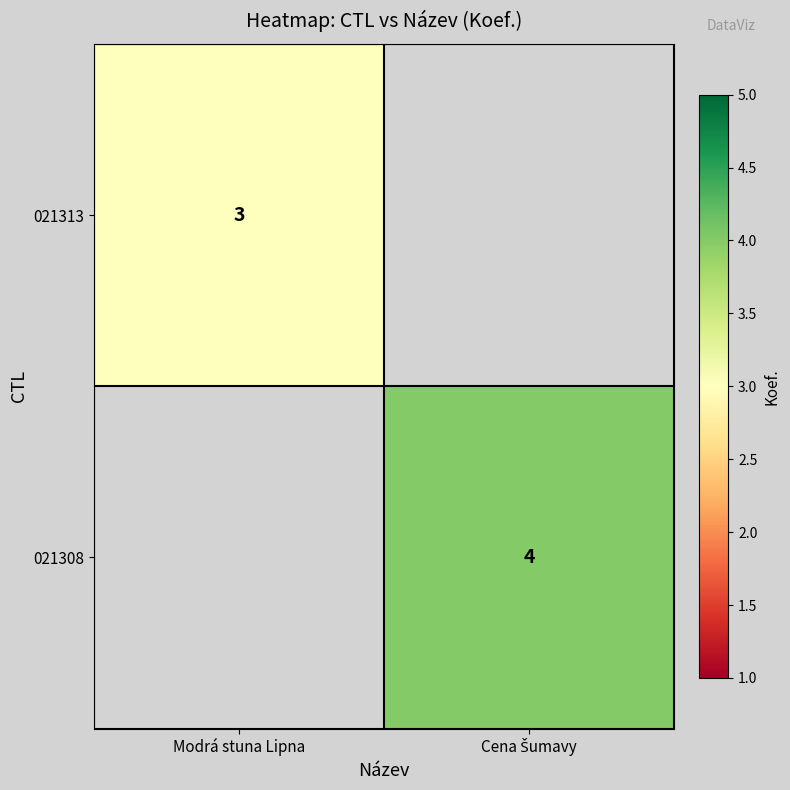

Is it true that 021313 equals 1 at Modrá stuna Lipna?

False